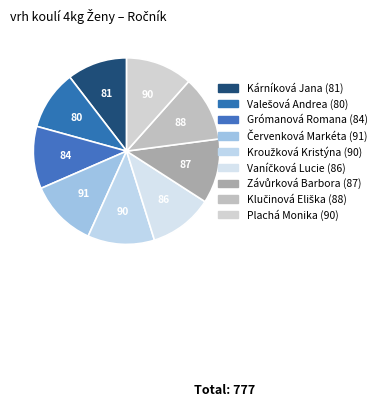

Rank the categories by value from lowest to highest.

Valešová Andrea (80), Kárníková Jana (81), Grómanová Romana (84), Vaníčková Lucie (86), Závůrková Barbora (87), Klučinová Eliška (88), Kroužková Kristýna (90), Plachá Monika (90), Červenková Markéta (91)